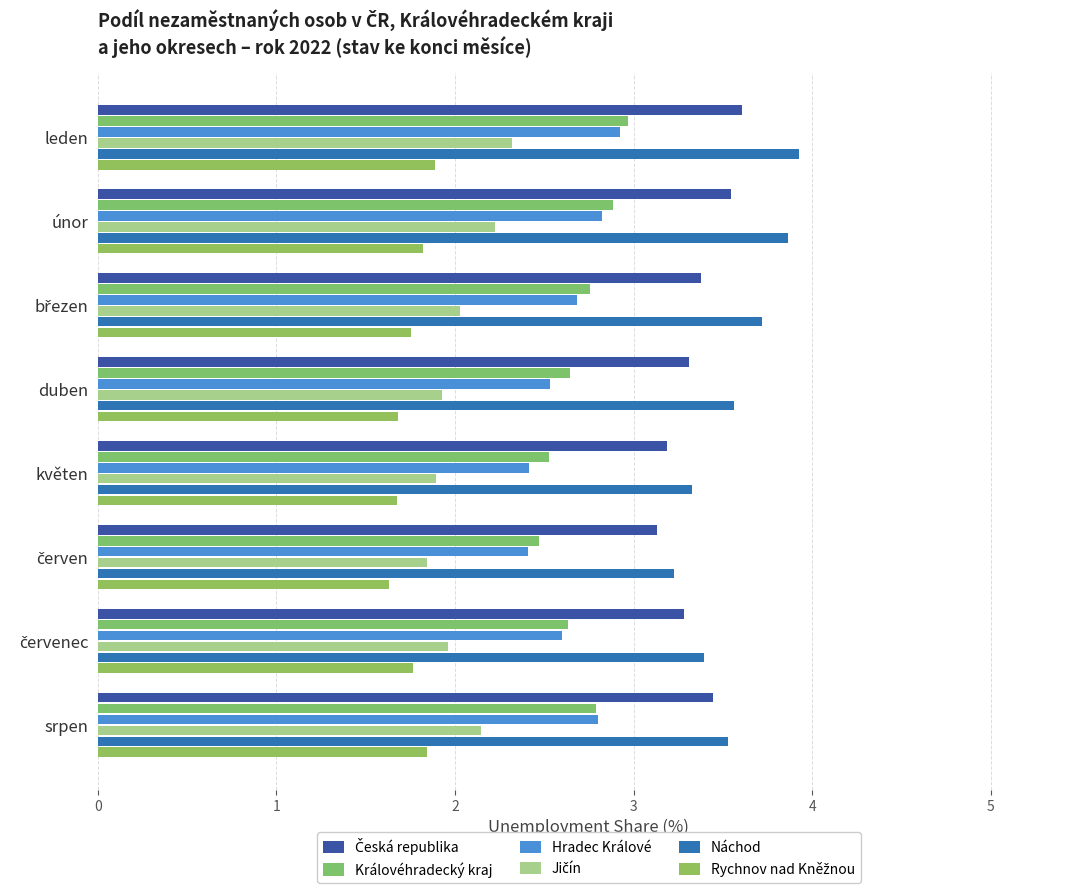

How many distinct data groups are displayed?

6